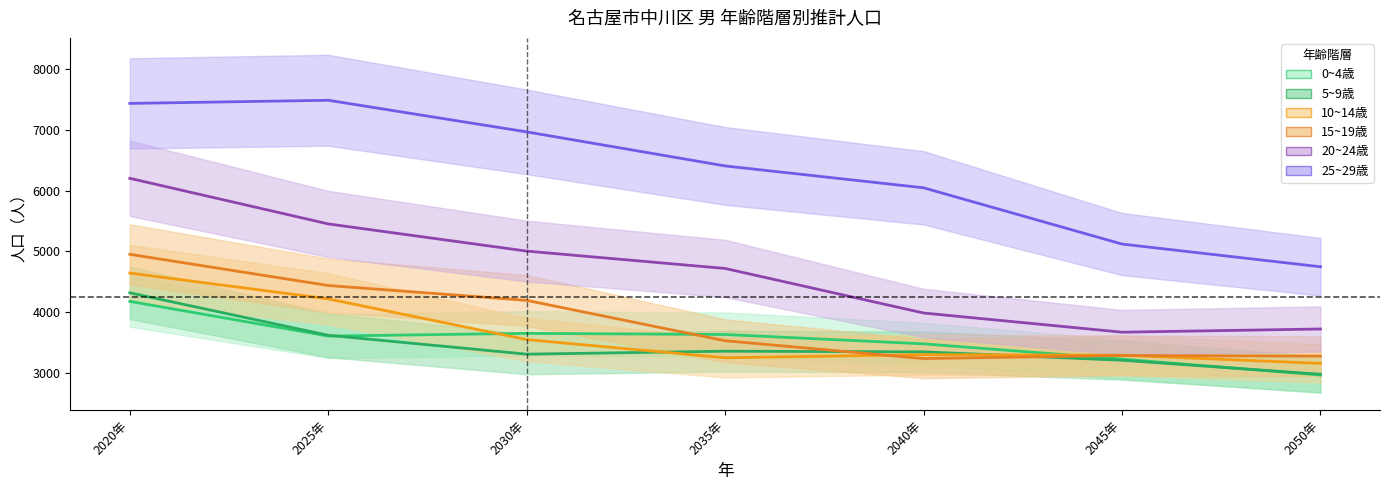

Rank the series by their maximum value, from highest to lowest.

25~29歳, 20~24歳, 15~19歳, 10~14歳, 5~9歳, 0~4歳